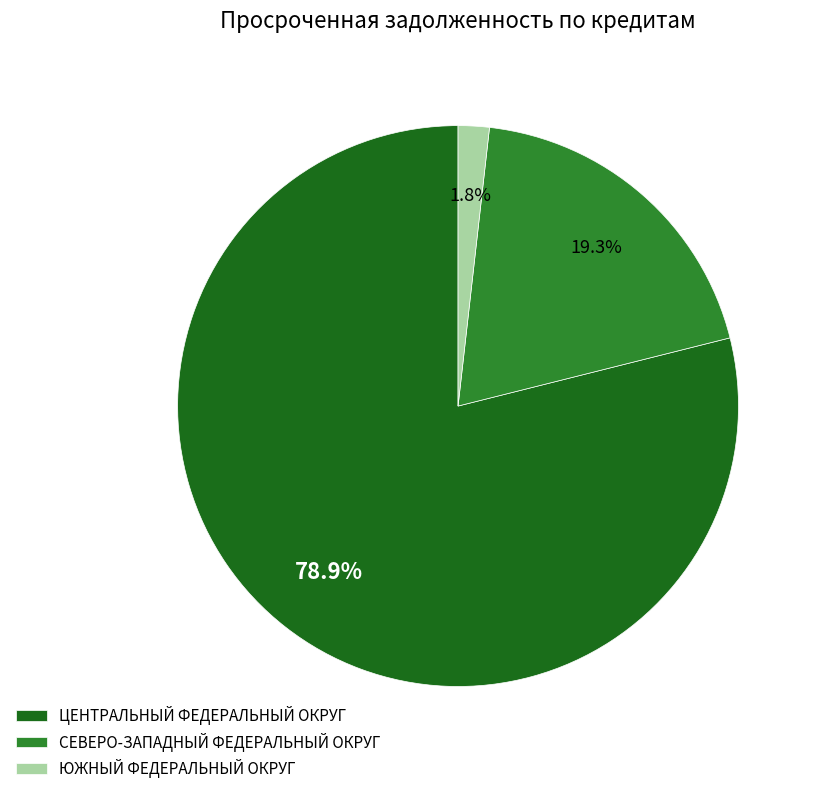

To the nearest percent, what is the difference between the largest and smallest slice percentages?

77%